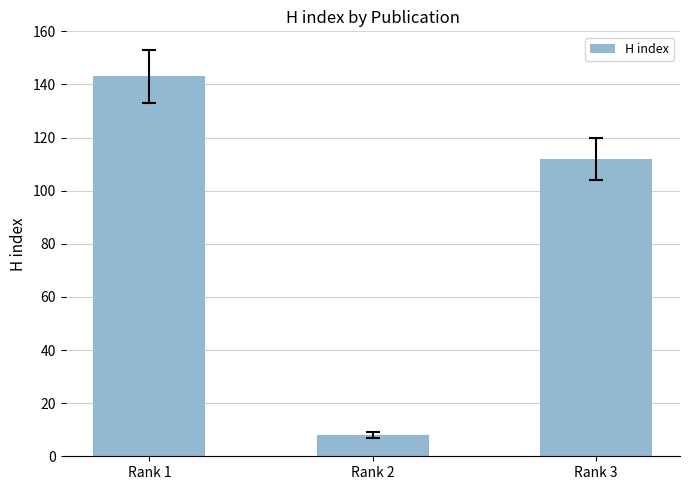

What is the value of the 1st bar from the left?

143